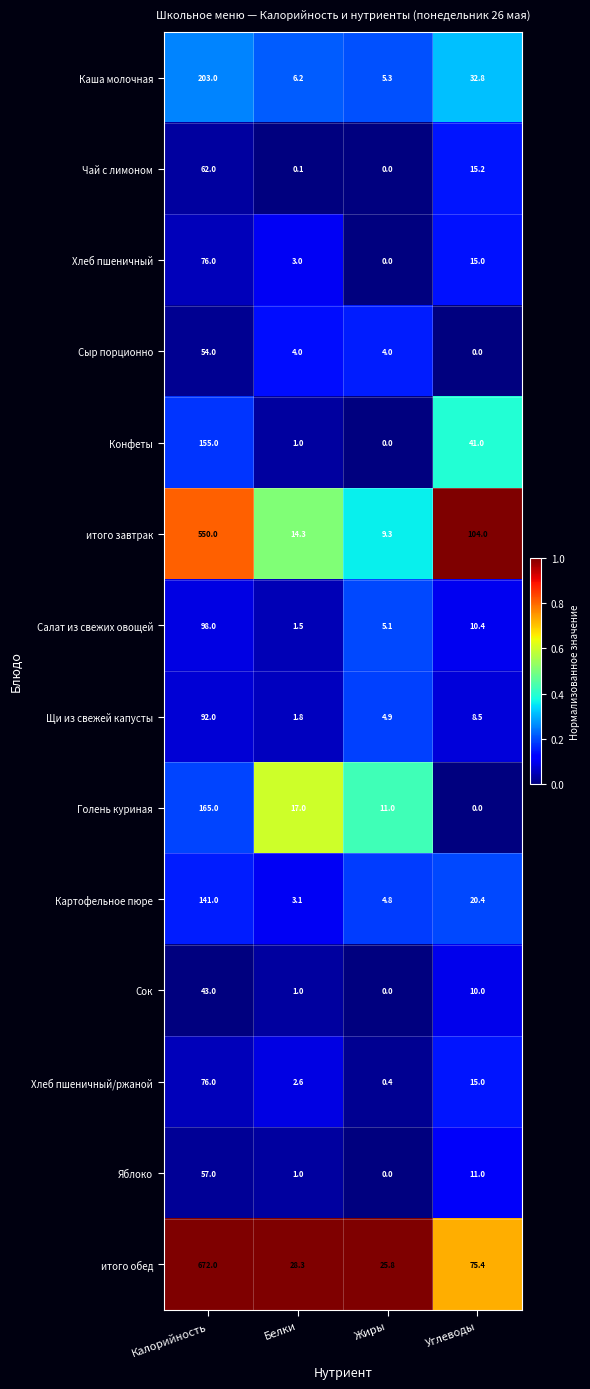

What is the average value of the Чай с лимоном series?

19.3